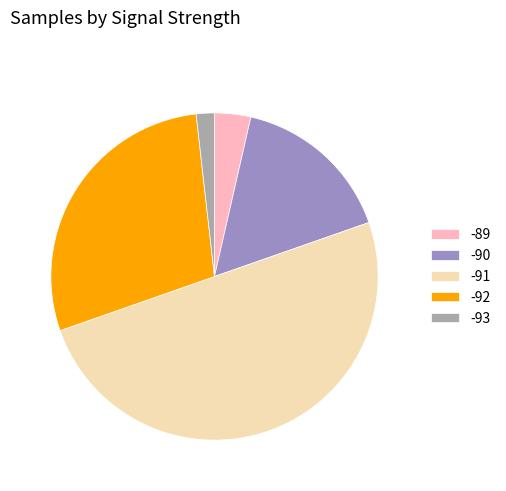

Rank the categories by value from lowest to highest.

-93, -89, -90, -92, -91